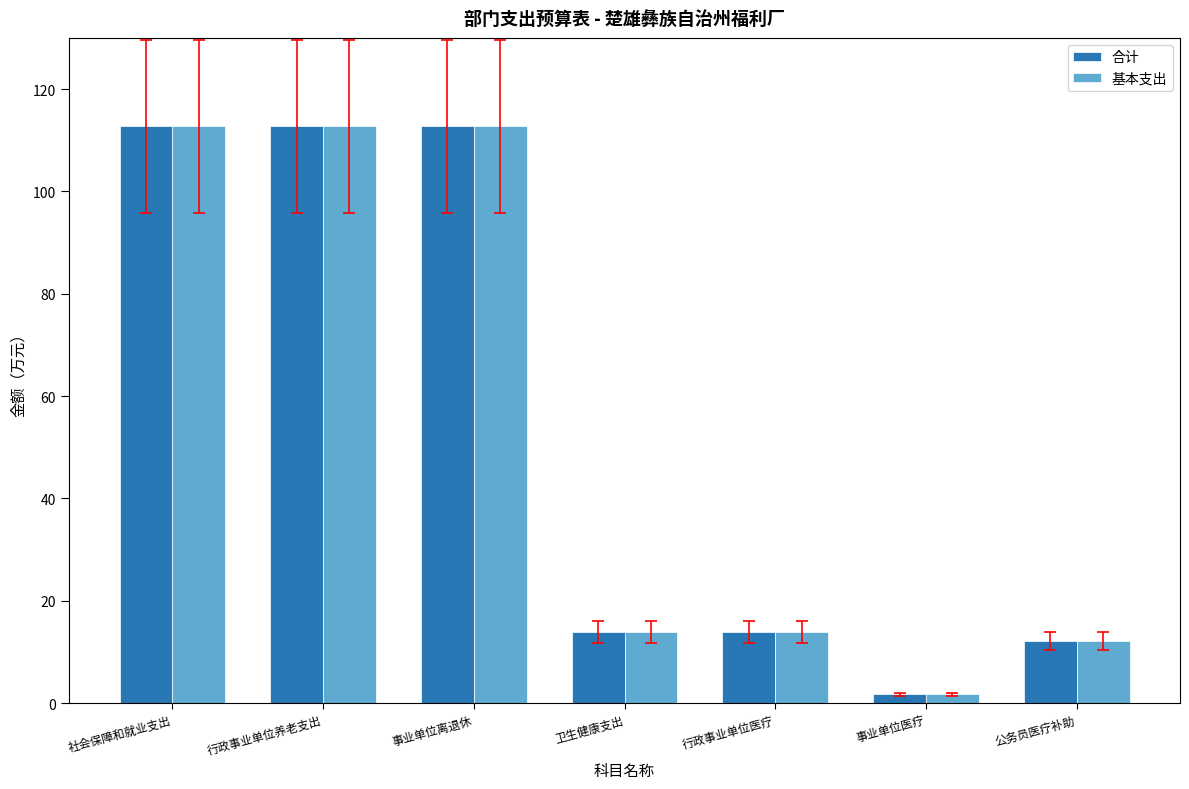

What is the value of the 基本支出 bar at the 6th from the left?

1.7